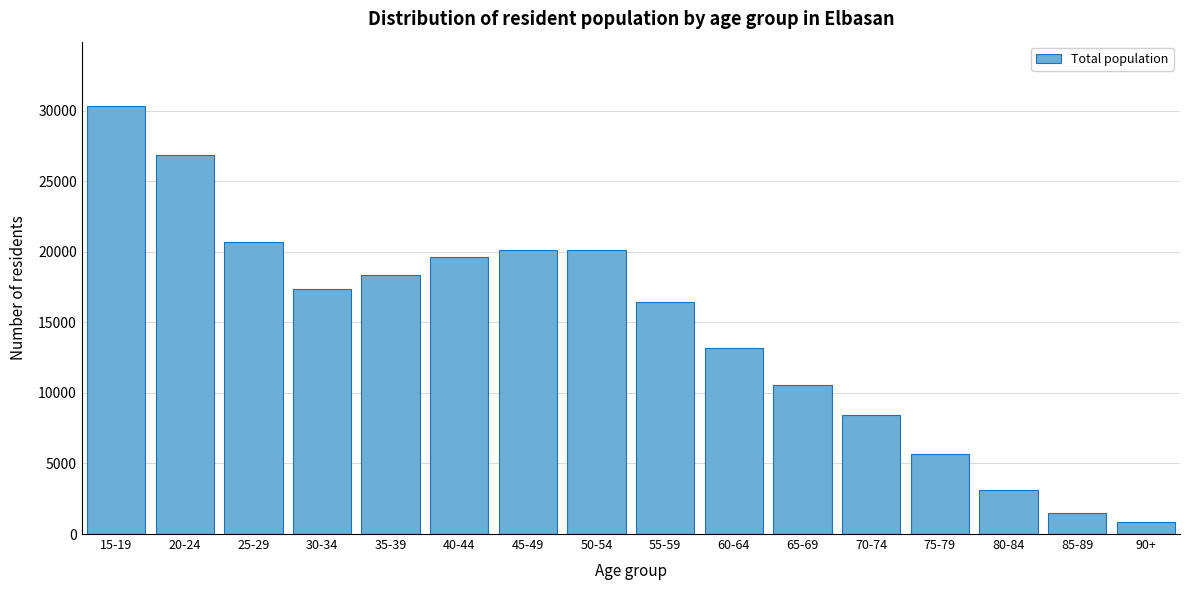

At which label is the value closest to 15598?

55-59